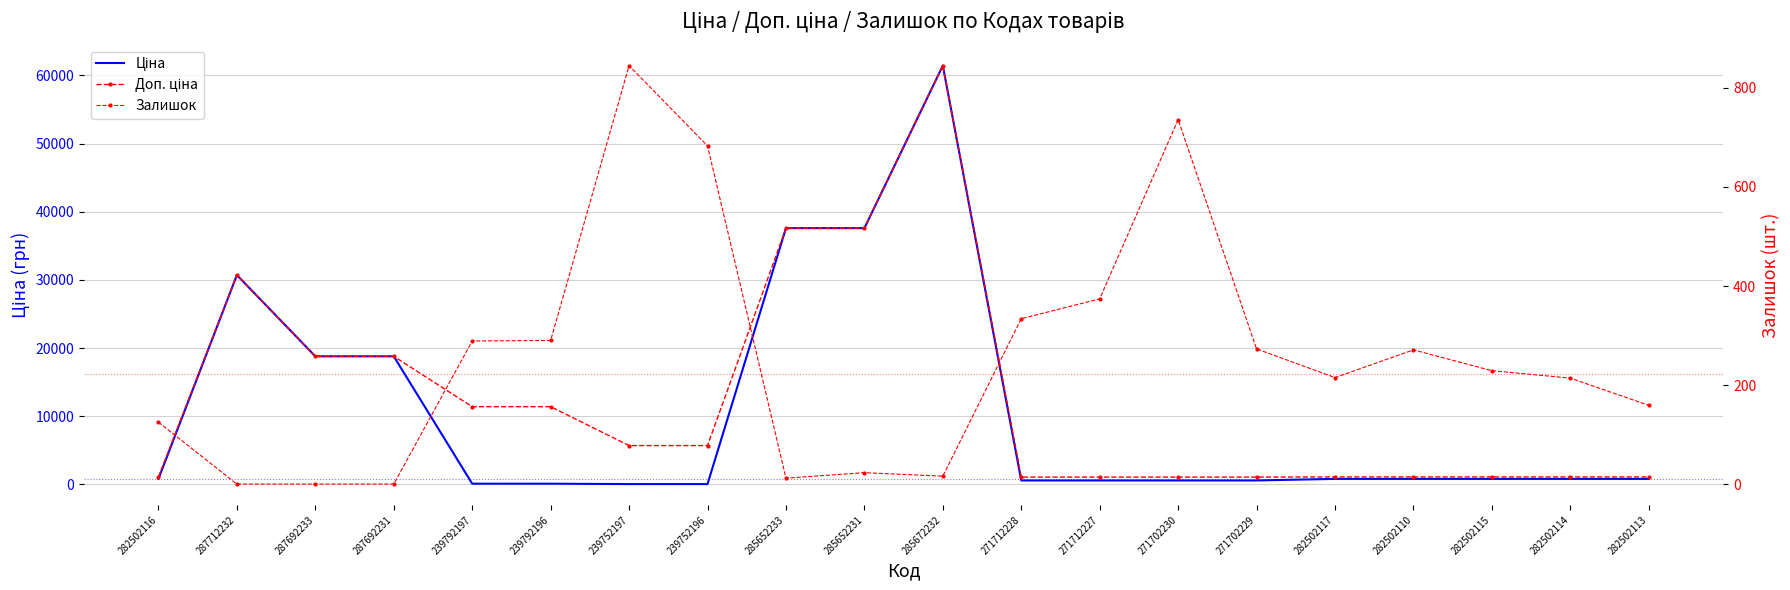

What is the value of the Ціна point at the 9th from the left?

37593.6